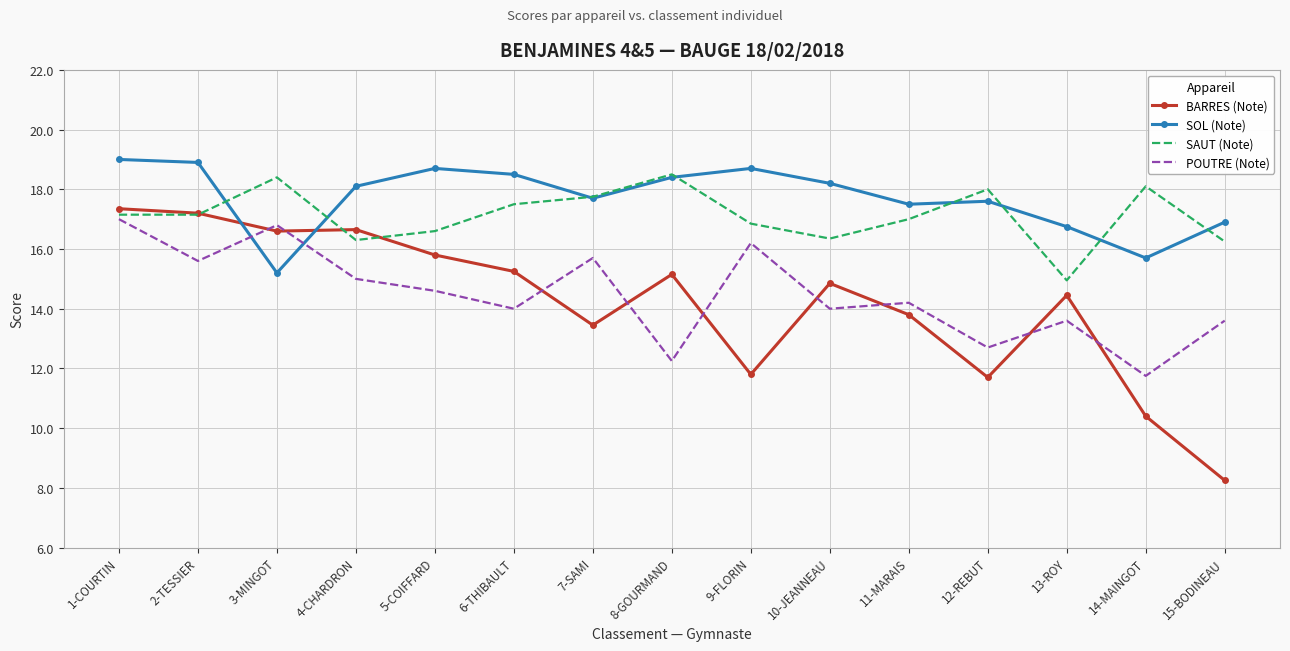

What value does the POUTRE (Note) series have at 4-CHARDRON?

15.0